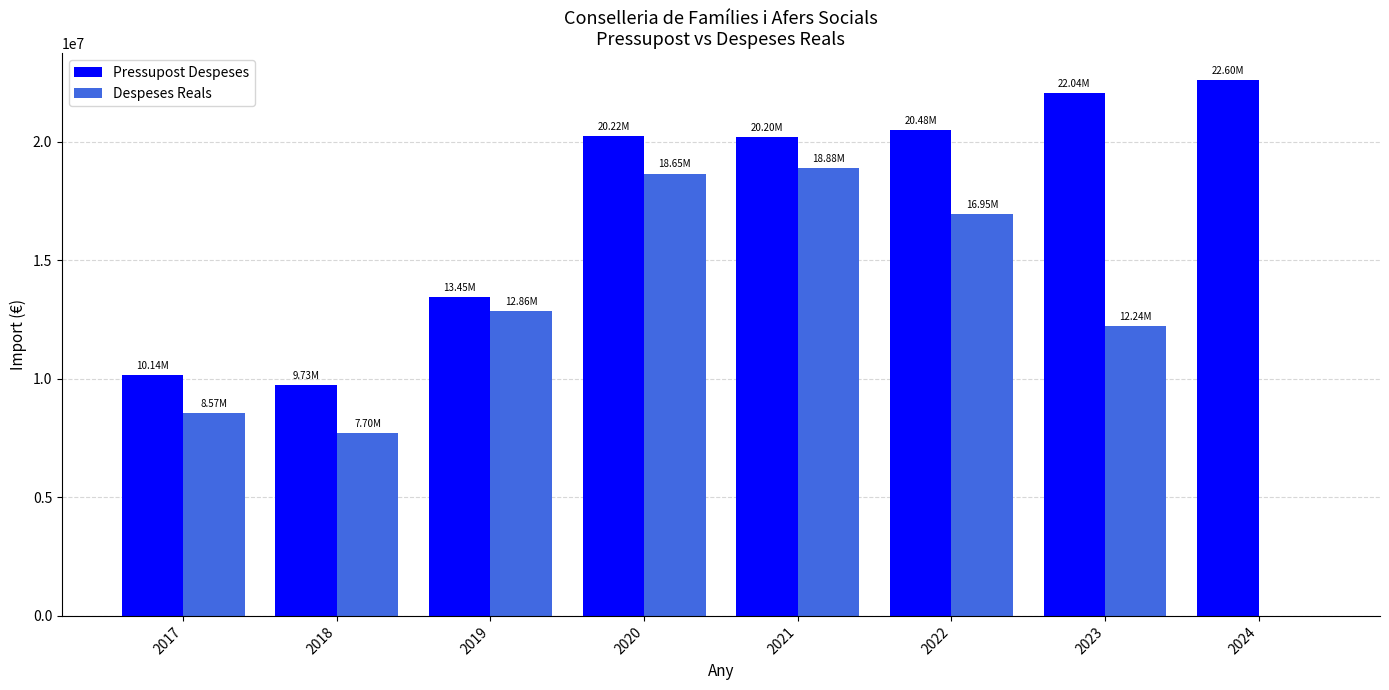

What is the highest value of the Pressupost Despeses series?

22599360.0